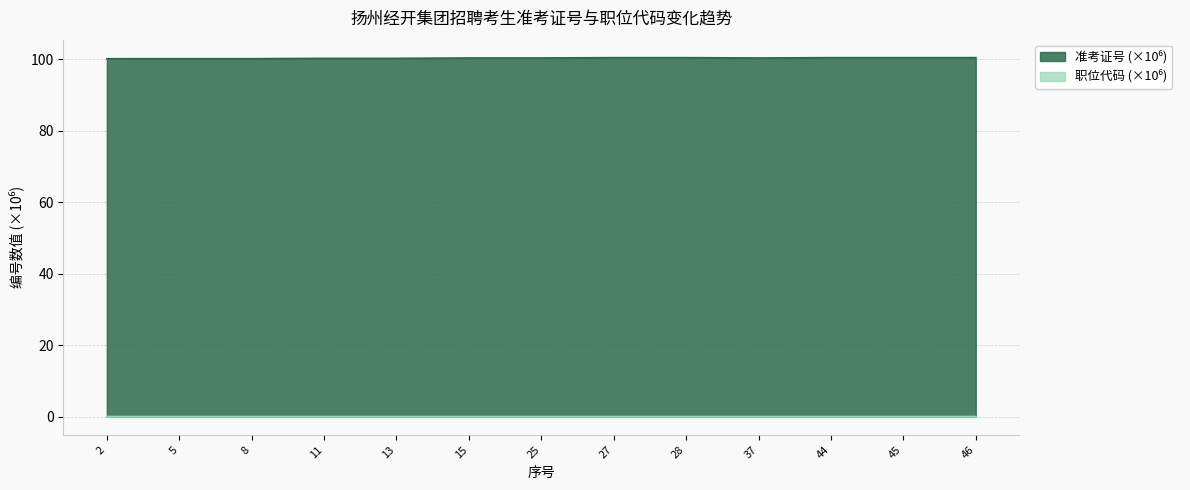

Reading left to right, what are all the values shown in this chart?

准考证号: 100.1	100.1	100.1	100.2	100.2	100.3	100.3	100.4	100.4	100.3	100.4	100.4	100.4
职位代码: 0.1	0.1	0.1	0.1	0.1	0.1	0.1	0.1	0.1	0.1	0.1	0.1	0.1